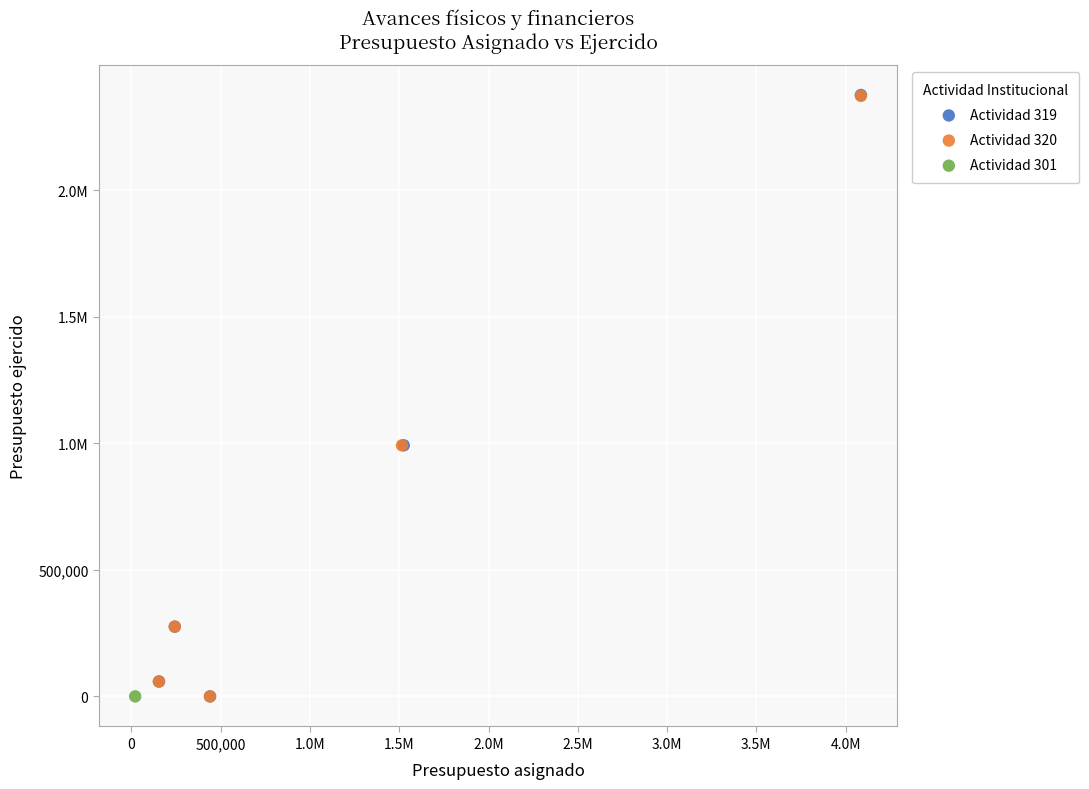

What are all the series names shown in the legend?

Actividad 319, Actividad 320, Actividad 301